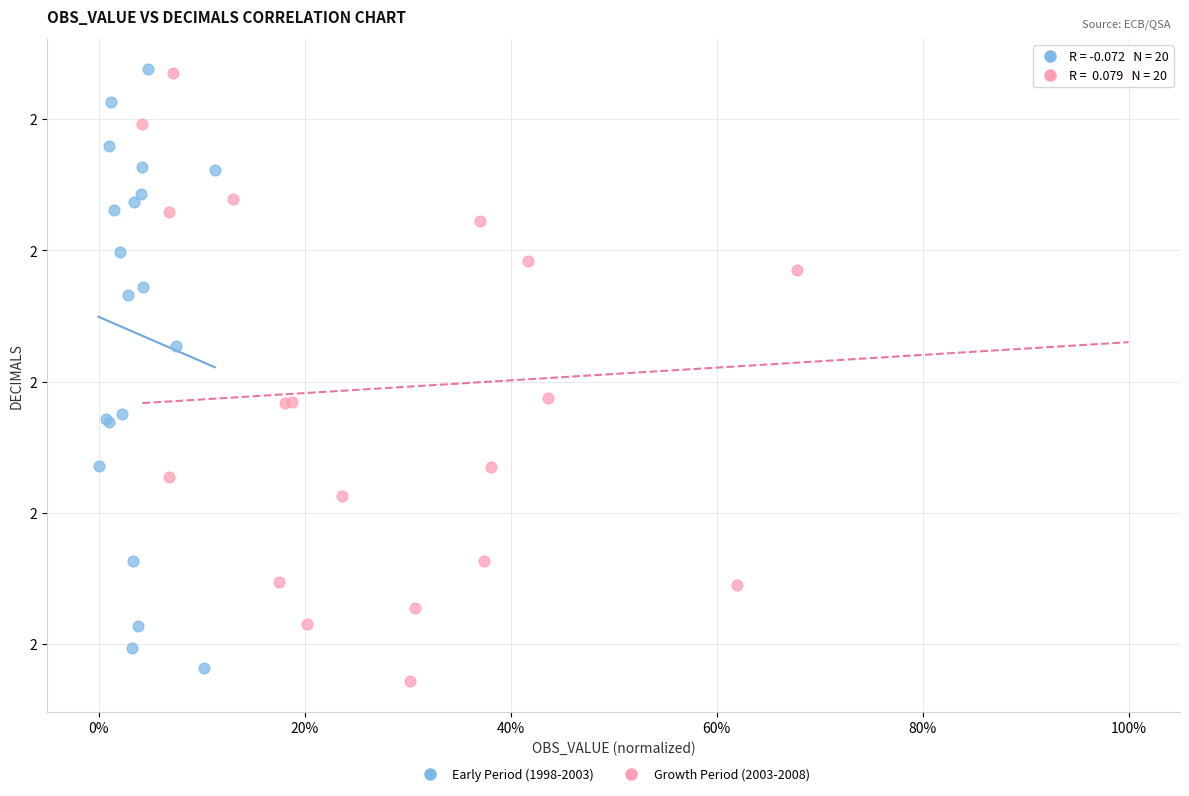

What are all the series names shown in the legend?

Early Period (1998-2003), Growth Period (2003-2008)